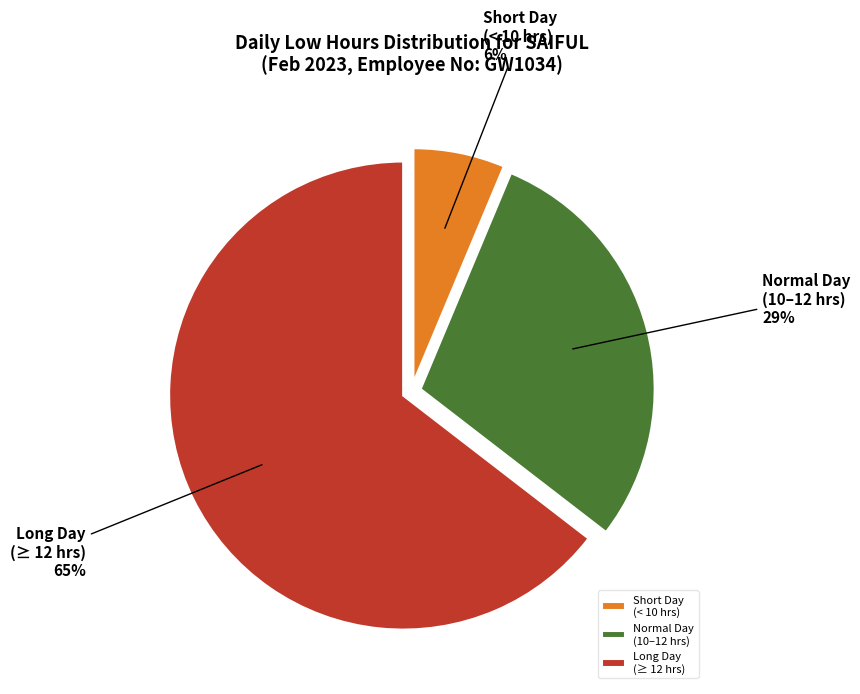

To the nearest percent, what is the average slice percentage?

33%